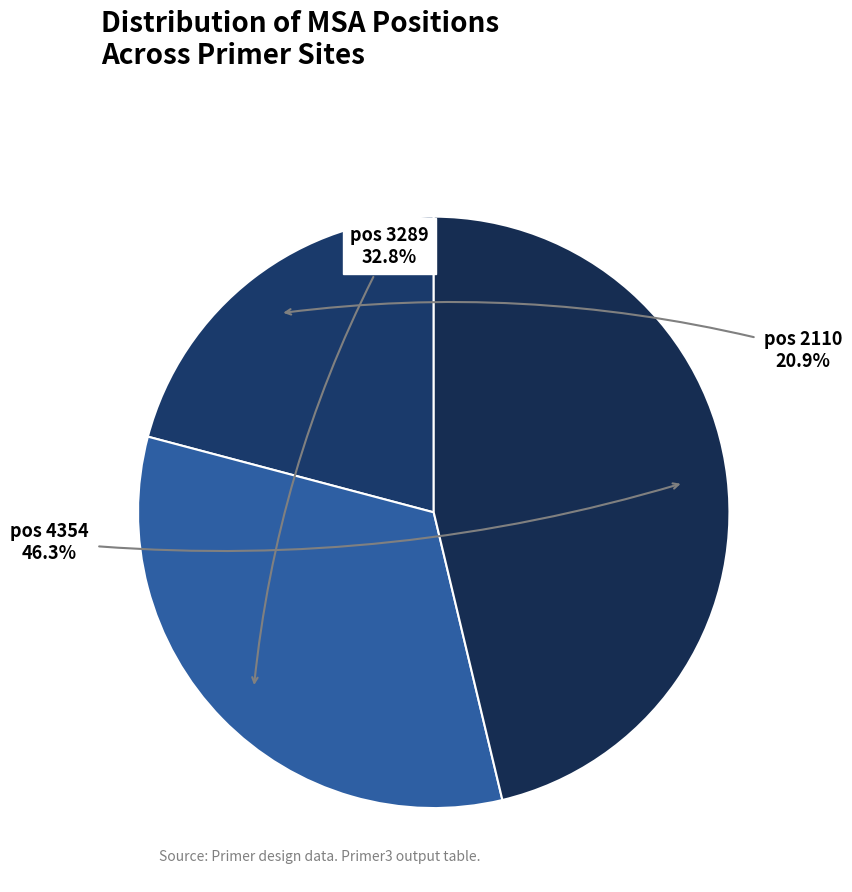

Count the number of slices in the pie.

3